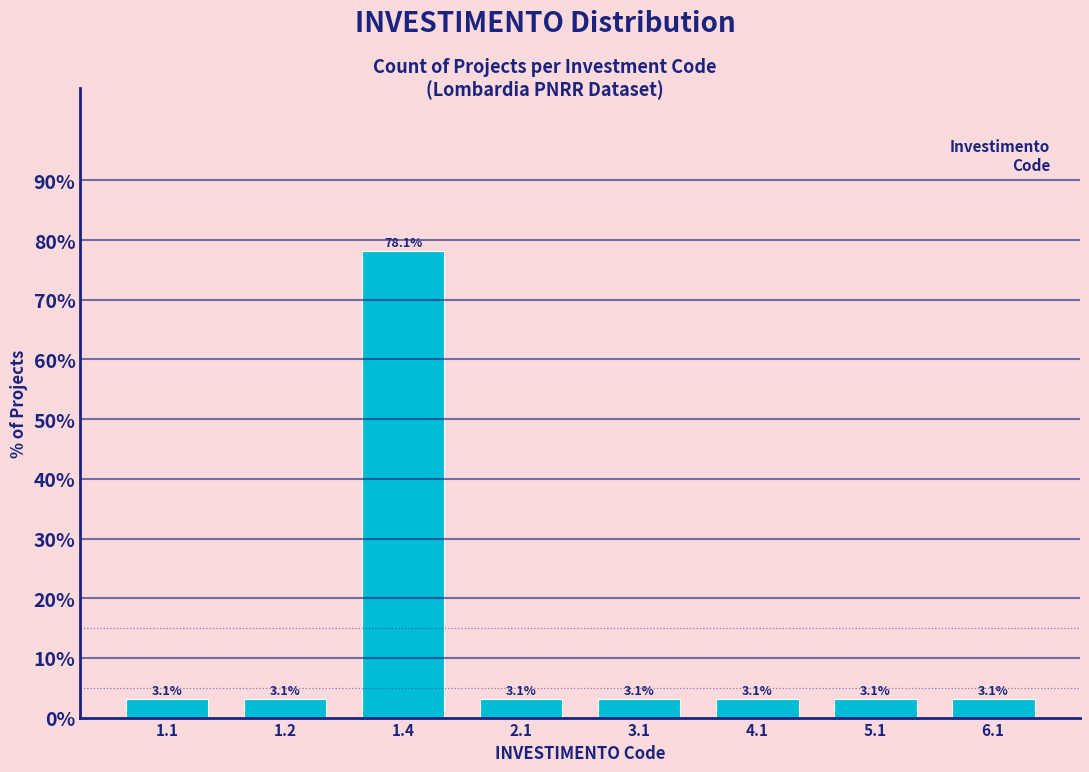

Reading left to right, what are all the values shown in this chart?

1.1=3.1	1.2=3.1	1.4=78.1	2.1=3.1	3.1=3.1	4.1=3.1	5.1=3.1	6.1=3.1